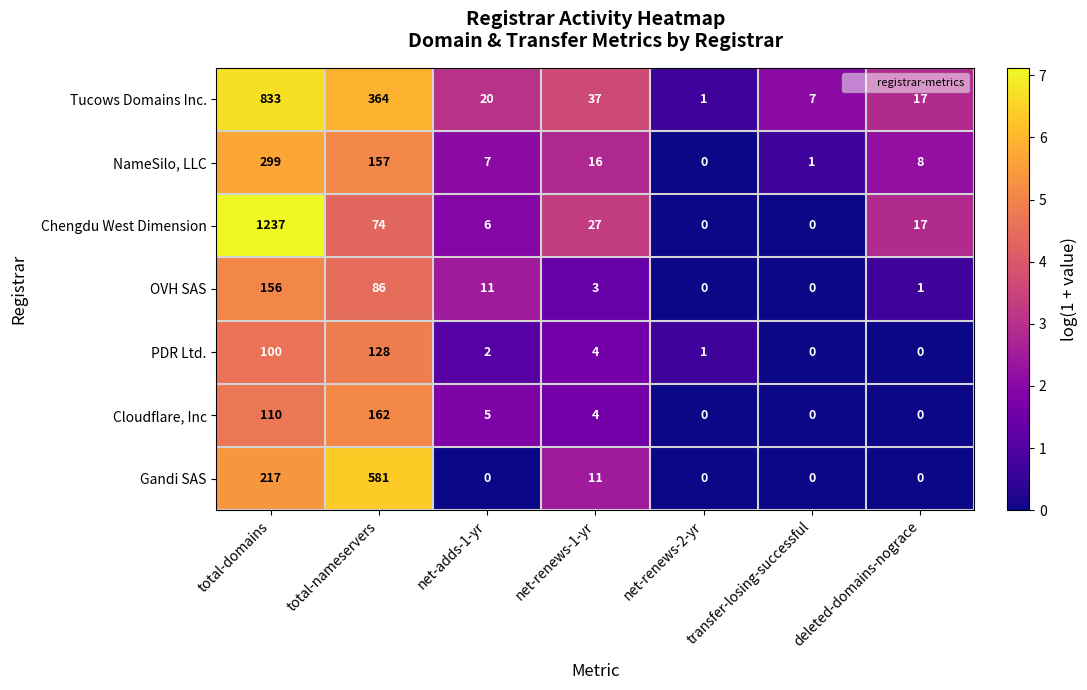

Where does the PDR Ltd. series first go above 2?

total-domains